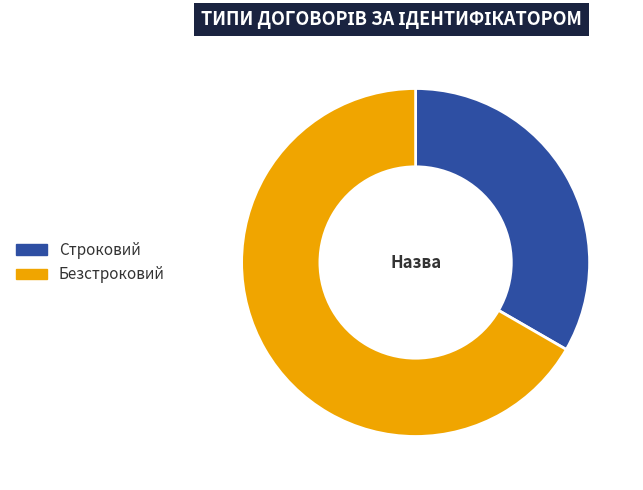

Between Безстроковий and Строковий, which is larger?

Безстроковий